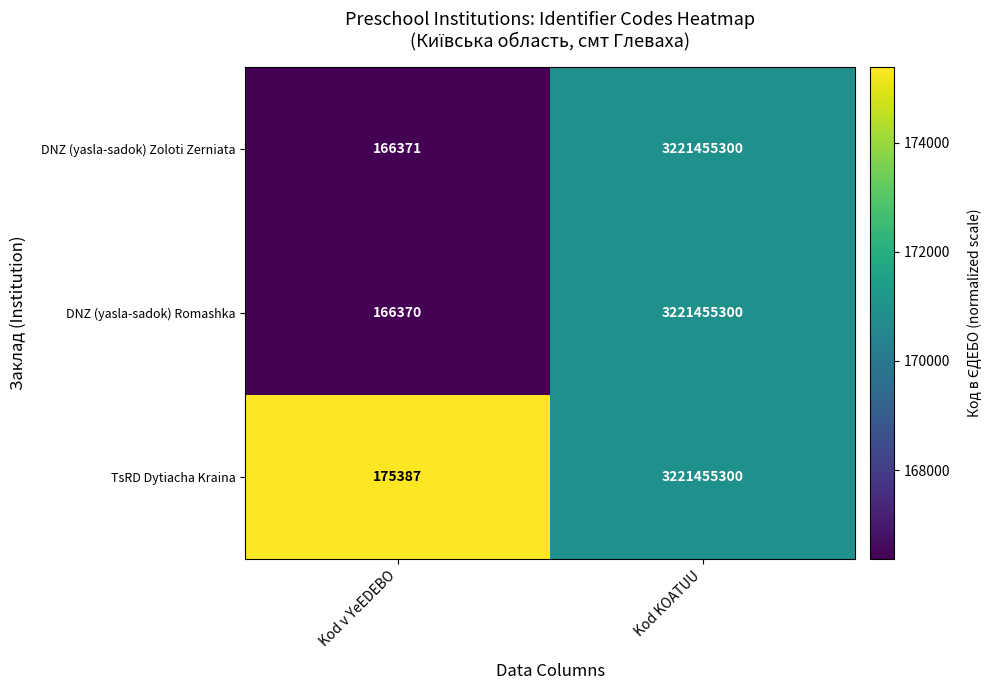

Reading right to left, what are all the values shown in this chart?

DNZ (yasla-sadok) Zoloti Zerniata: 3221455300	166371
DNZ (yasla-sadok) Romashka: 3221455300	166370
TsRD Dytiacha Kraina: 3221455300	175387